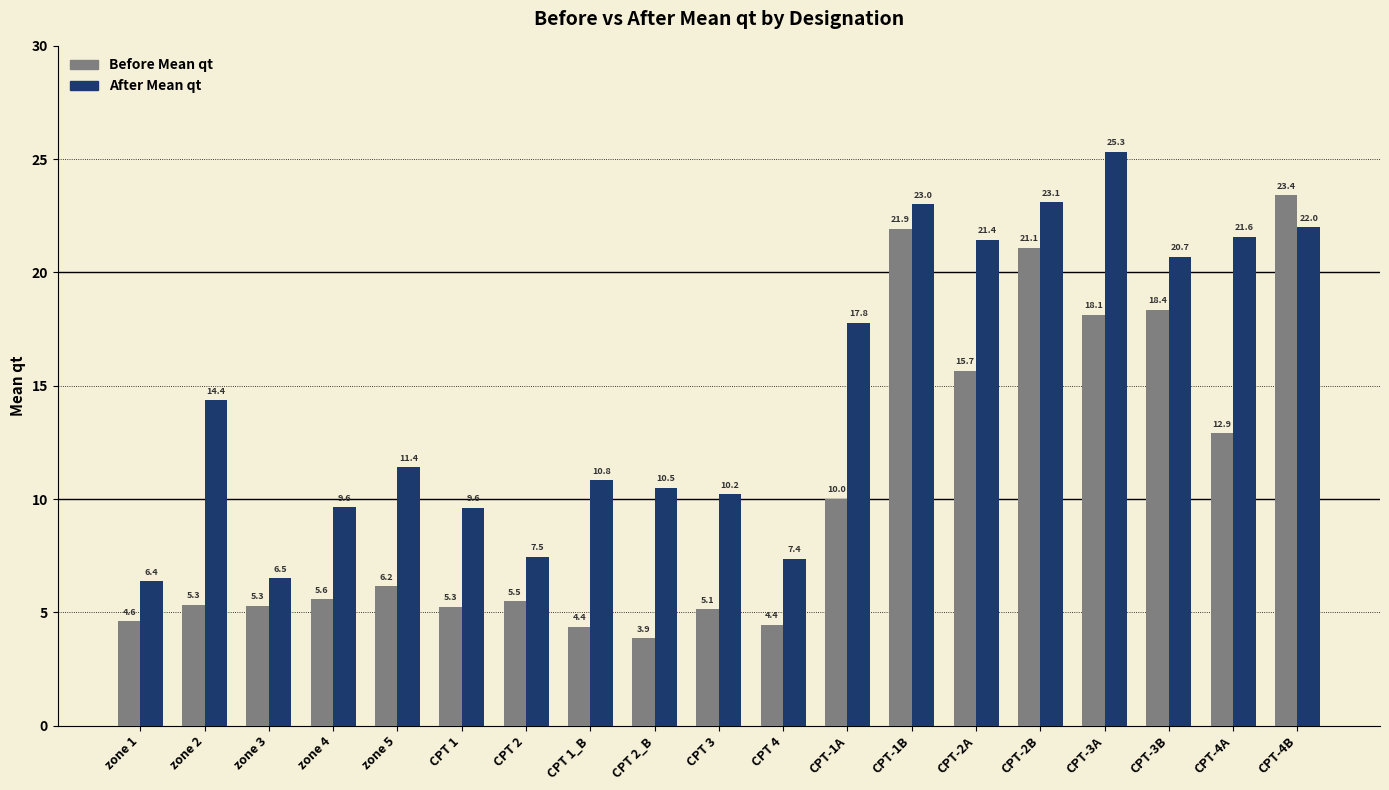

What is the minimum value for Before Mean qt?

3.9